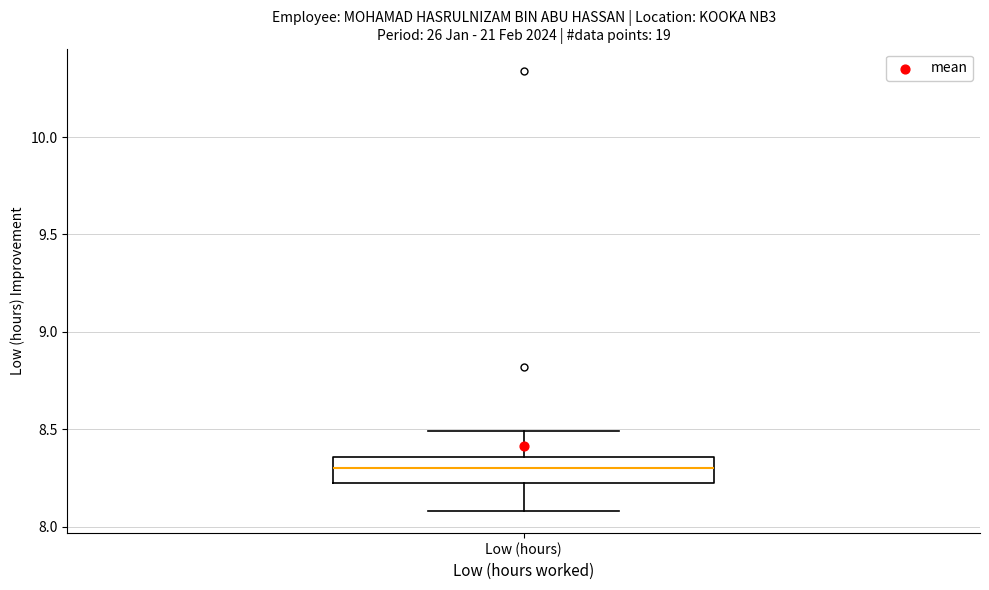

Read this box plot against the y-axis: the position of the median line, the range covered by the box, and the ends of both whiskers. The values are not printed on the chart, so give them approximately, as read against the axis.

median 8.30, box 8.25 to 8.35, whiskers 8.10 to 8.50